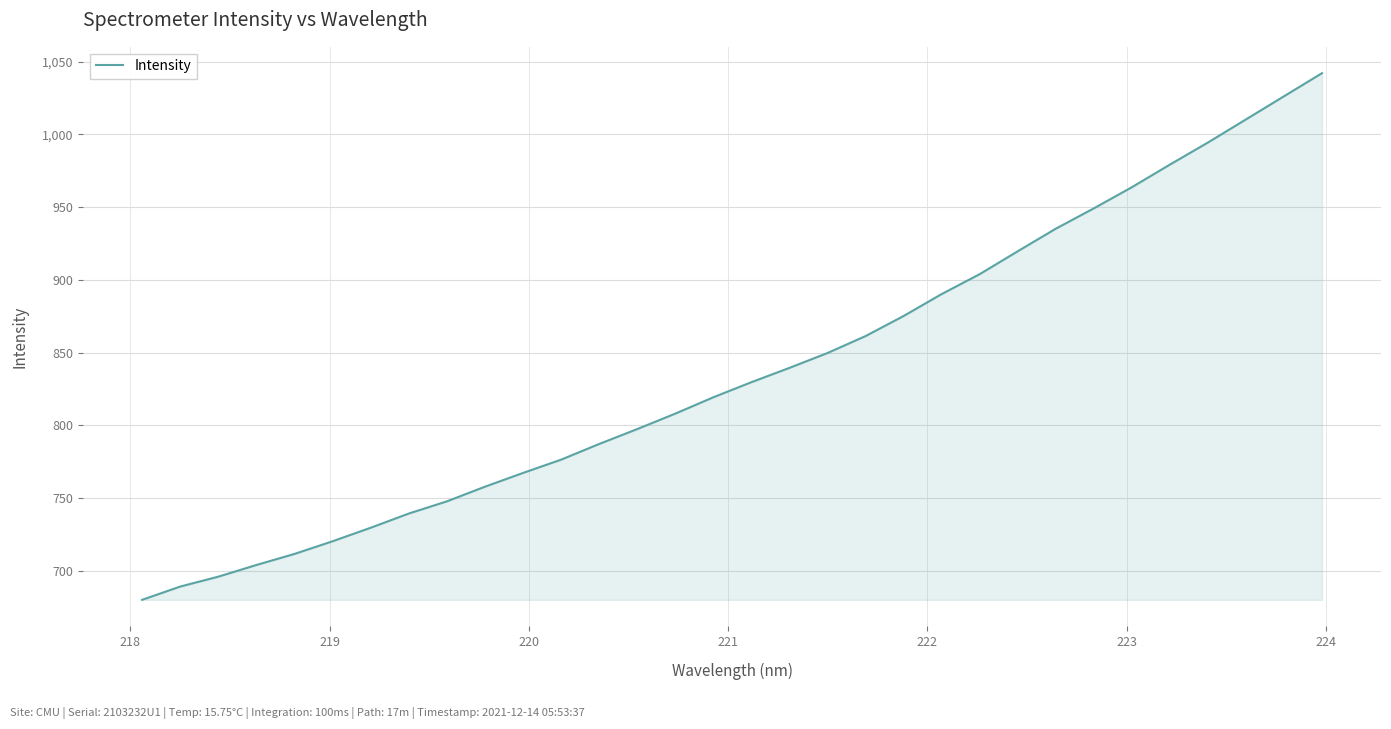

What is the difference between the maximum and minimum values?

362.0